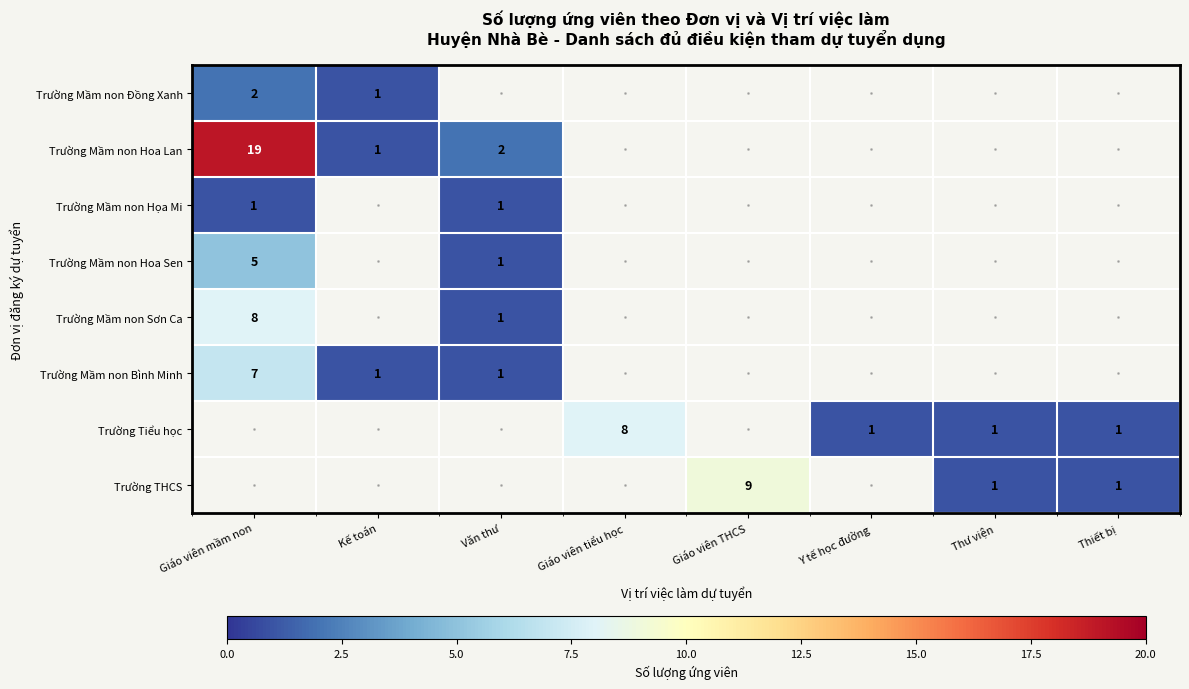

List the series in order of their peak value, highest first.

Trường Mầm non Hoa Lan, Trường THCS, Trường Mầm non Sơn Ca, Trường Tiểu học, Trường Mầm non Bình Minh, Trường Mầm non Hoa Sen, Trường Mầm non Đồng Xanh, Trường Mầm non Họa Mi